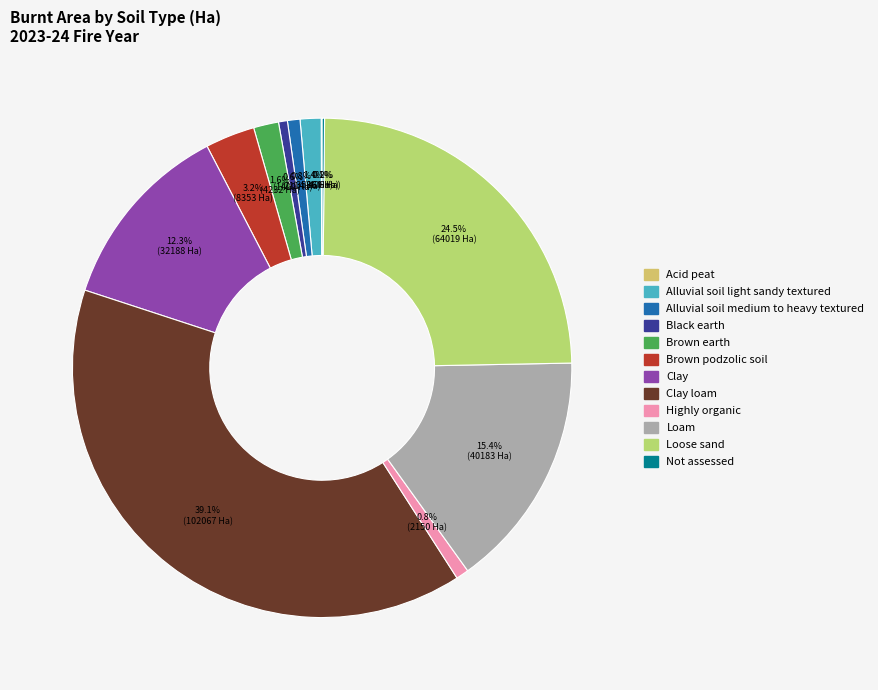

How many slices are in this pie chart?

12